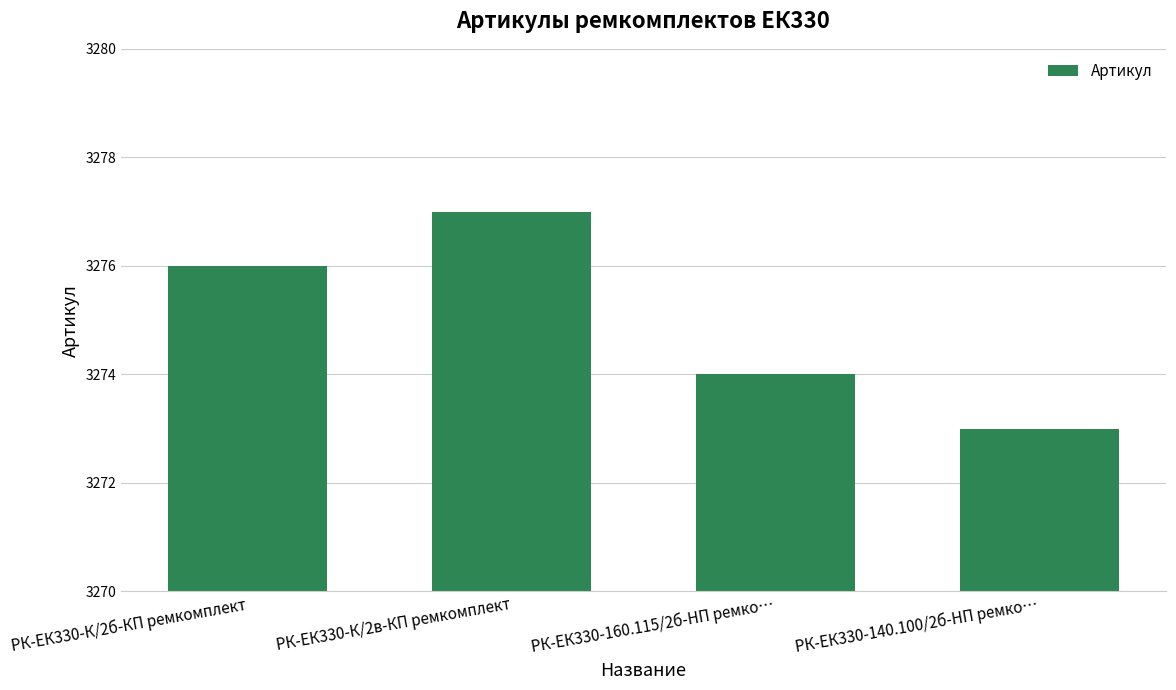

How many bars are there in total?

4